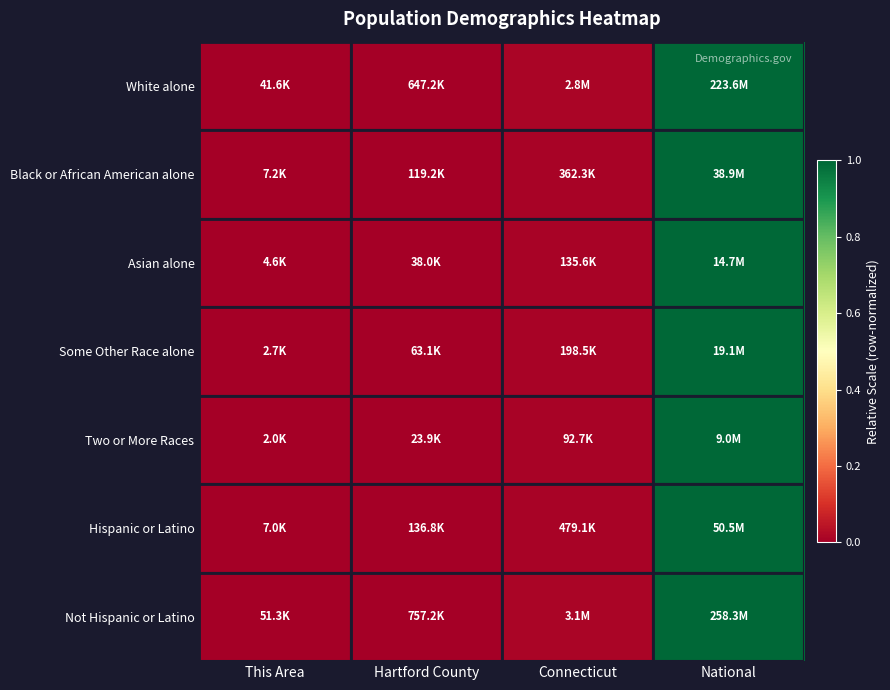

Reading right to left, what are all the values shown in this chart?

White alone: National=1.0	Connecticut=0.0	Hartford County=0.0	This Area=0.0
Black or African American alone: National=1.0	Connecticut=0.0	Hartford County=0.0	This Area=0.0
Asian alone: National=1.0	Connecticut=0.0	Hartford County=0.0	This Area=0.0
Some Other Race alone: National=1.0	Connecticut=0.0	Hartford County=0.0	This Area=0.0
Two or More Races: National=1.0	Connecticut=0.0	Hartford County=0.0	This Area=0.0
Hispanic or Latino: National=1.0	Connecticut=0.0	Hartford County=0.0	This Area=0.0
Not Hispanic or Latino: National=1.0	Connecticut=0.0	Hartford County=0.0	This Area=0.0